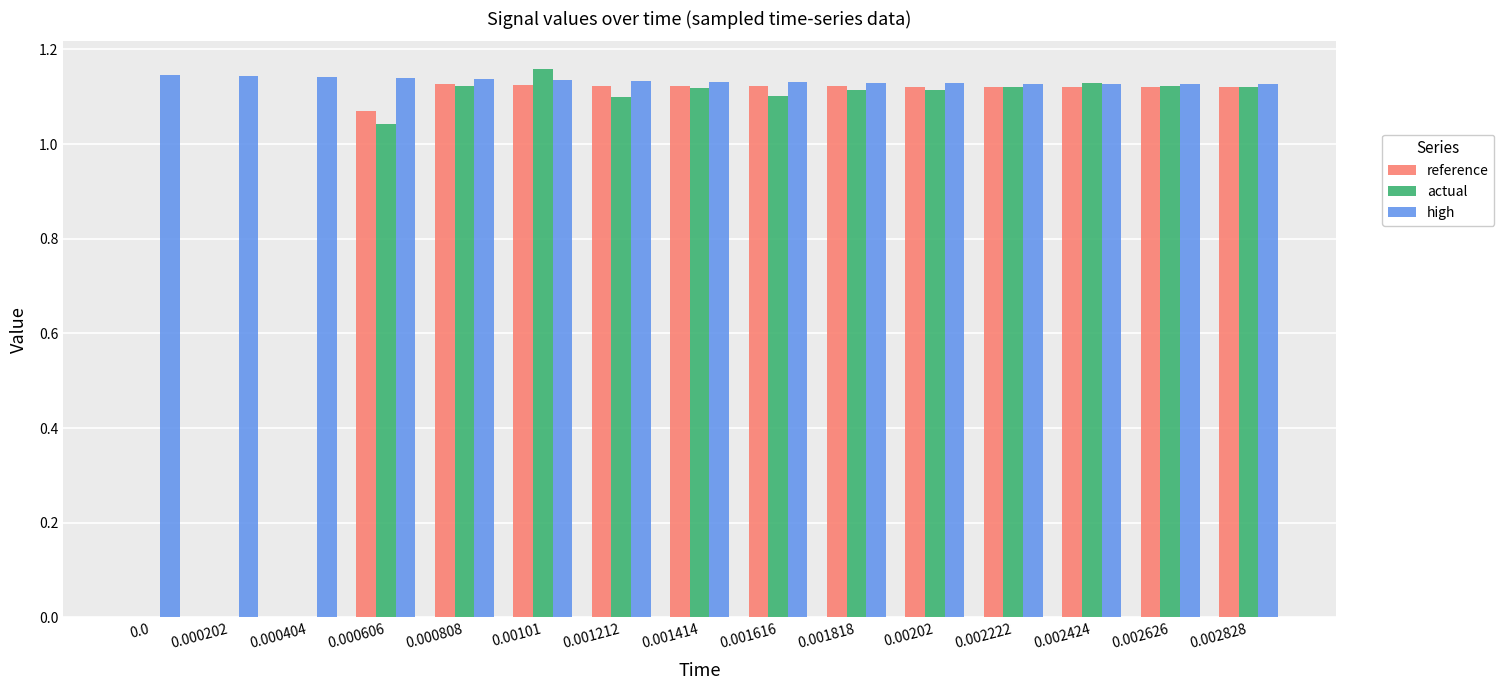

What is the total value across all series at 0.002424?

3.4